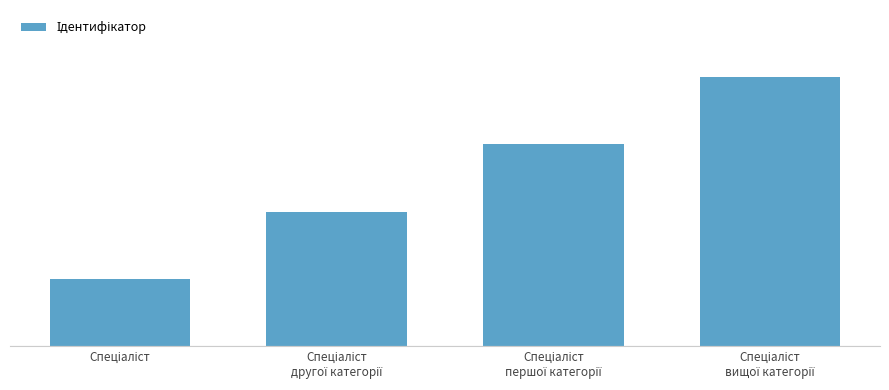

Does the chart contain any negative values?

No